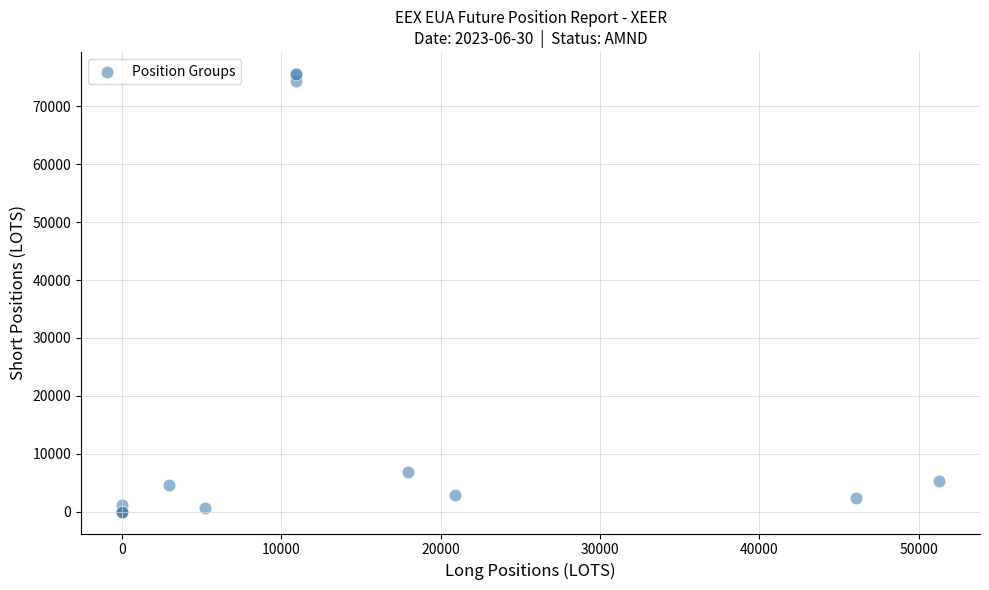

What Y value in the scatter plot is closest to 37798?

6908